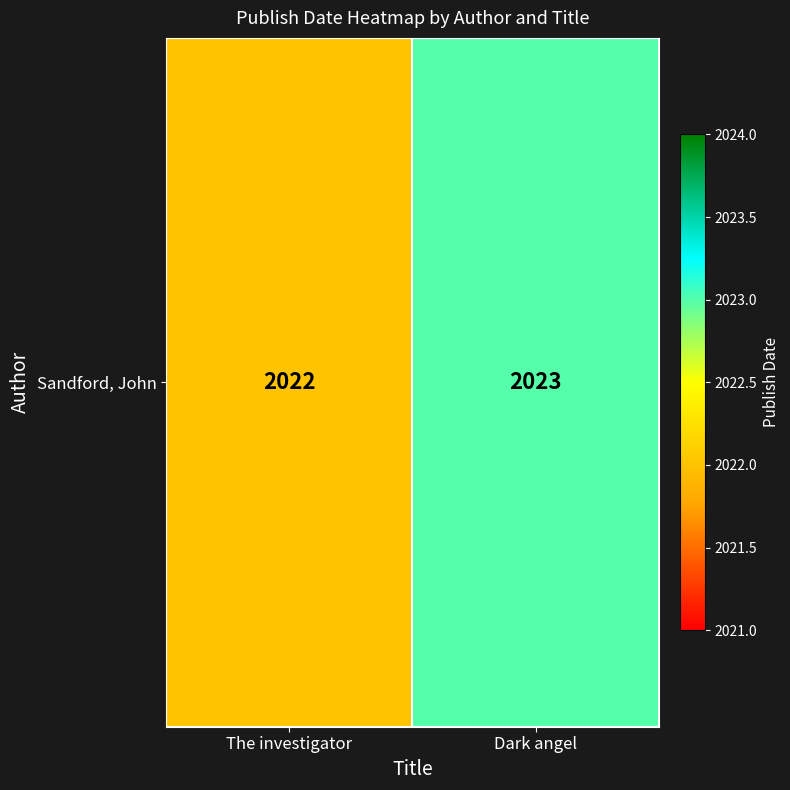

Which label corresponds to the largest value in the chart?

Dark angel